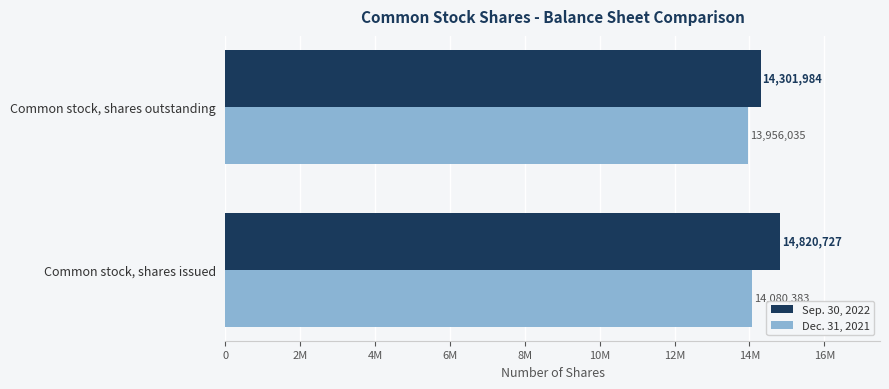

List the series in order of their peak value, lowest first.

Dec. 31, 2021, Sep. 30, 2022